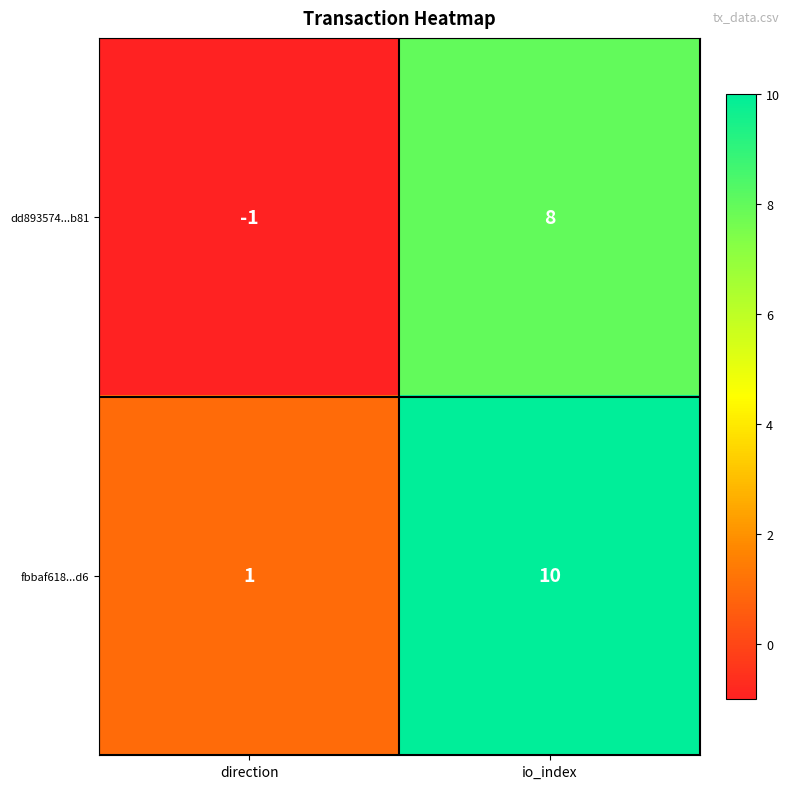

At which label is fbbaf618...d6 closest to 5?

direction